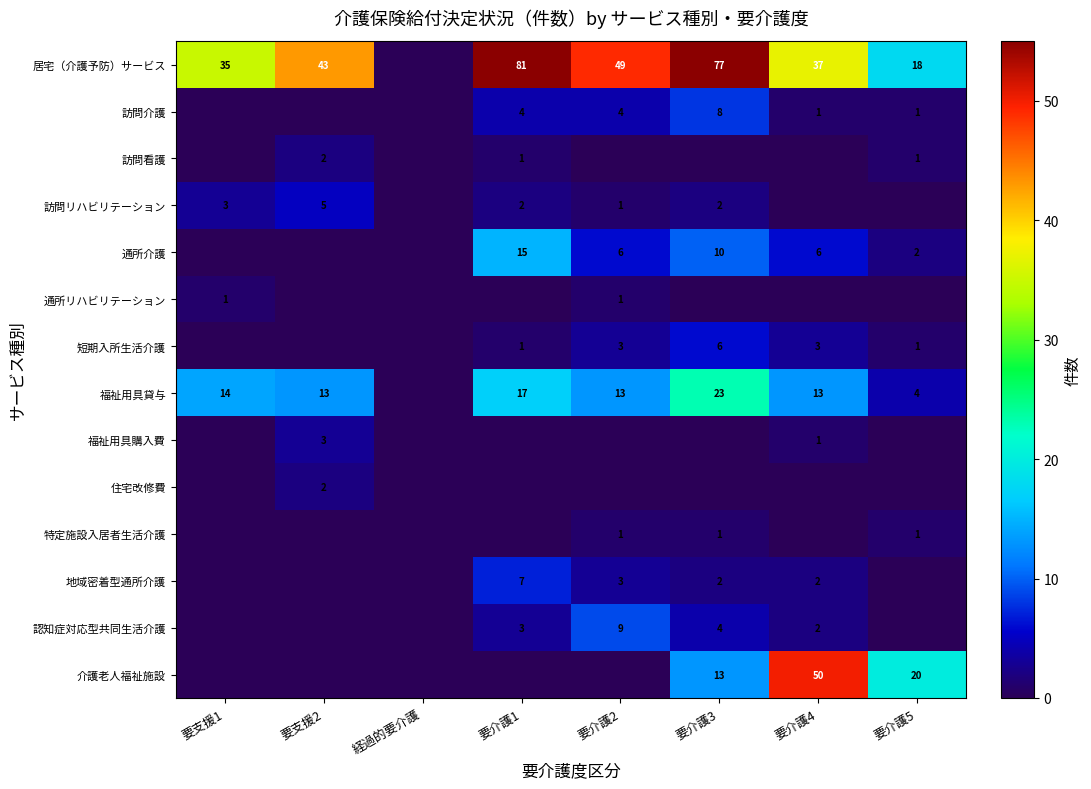

The value of 住宅改修費 at 要支援2 is 2. True or false?

True